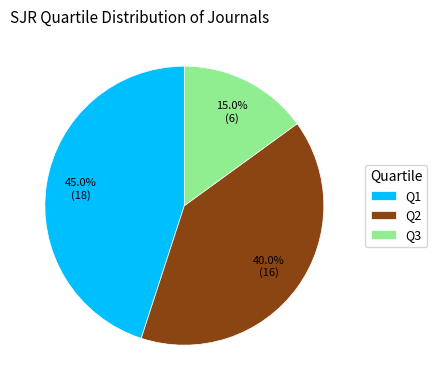

Is there any slice that represents more than half of the pie?

No